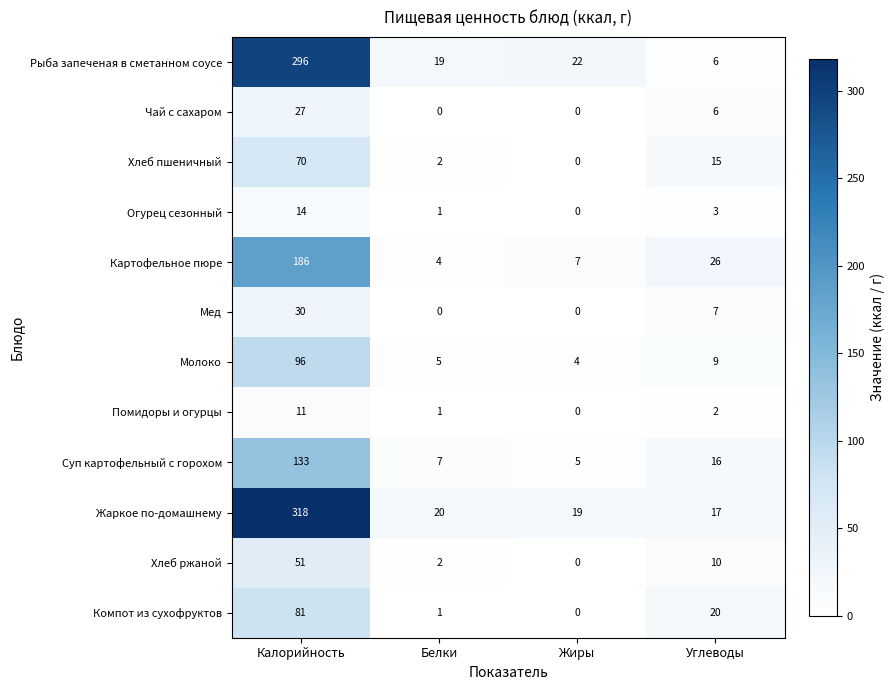

Where is Чай с сахаром nearest to the value 13?

Углеводы